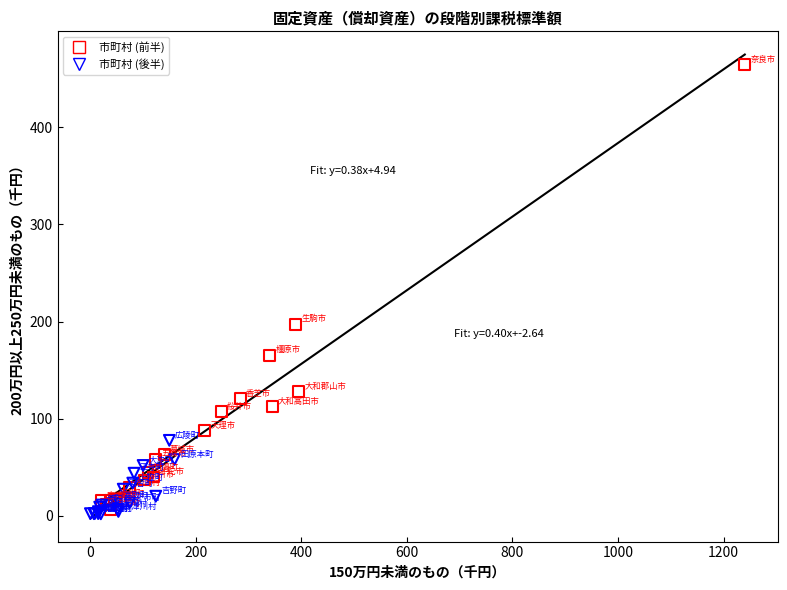

Which series contains the highest Y value?

市町村 (前半)